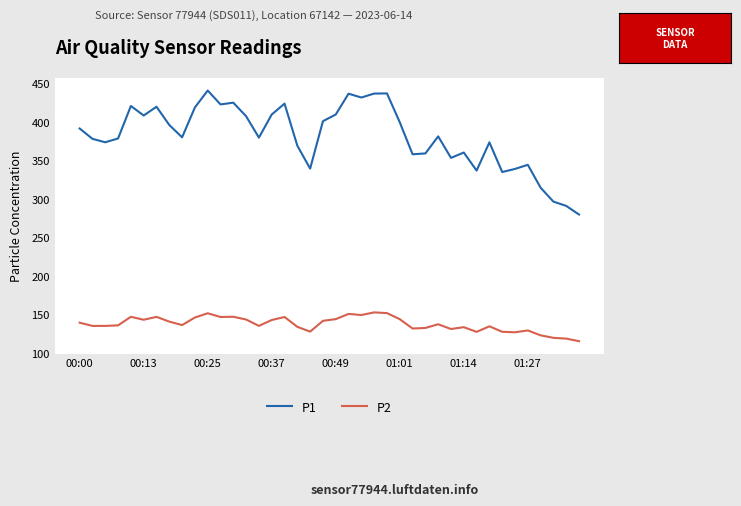

What is the highest value of the P1 series?

441.1